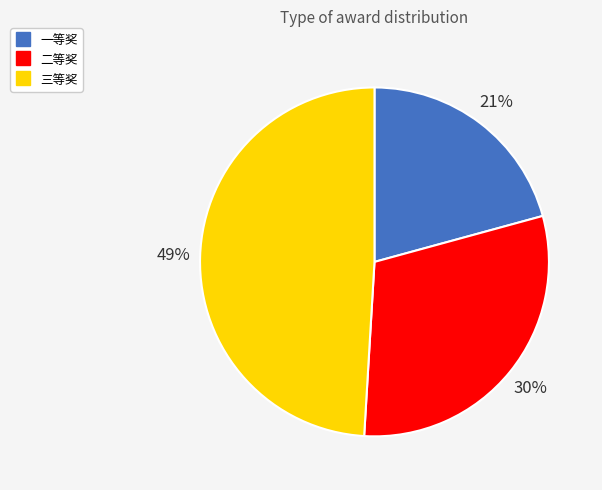

Rank the categories by value from highest to lowest.

三等奖, 二等奖, 一等奖